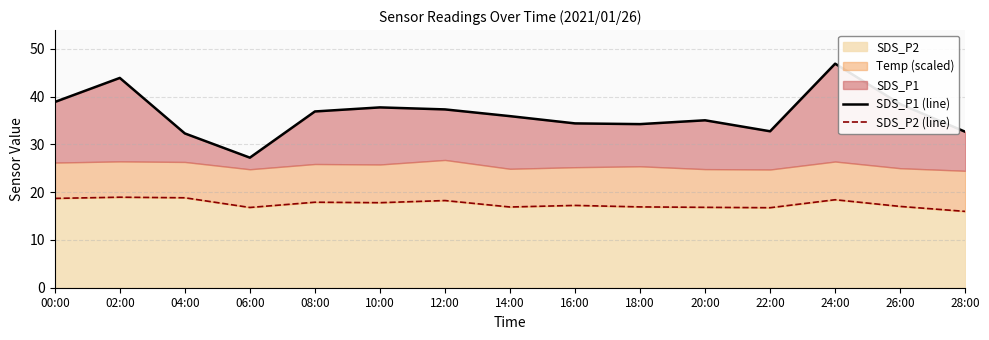

Which series changed the most between 10:00 and 24:00?

SDS_P1 (line)